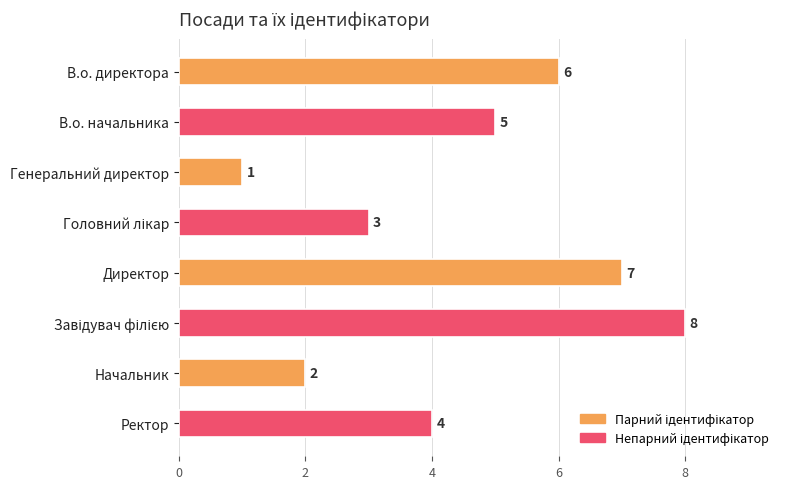

What is the label of the 1st bar from the bottom?

Ректор